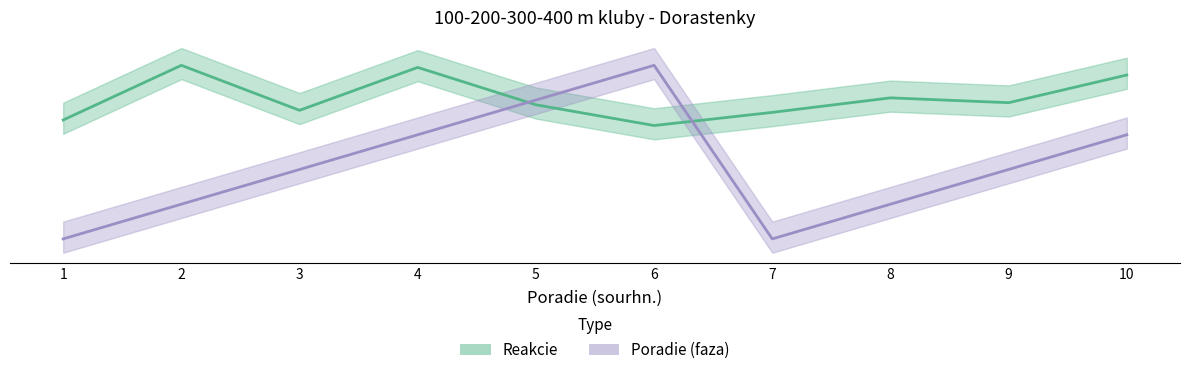

At 4, list the series in order from largest to smallest.

Reakcie, Poradie (faza)